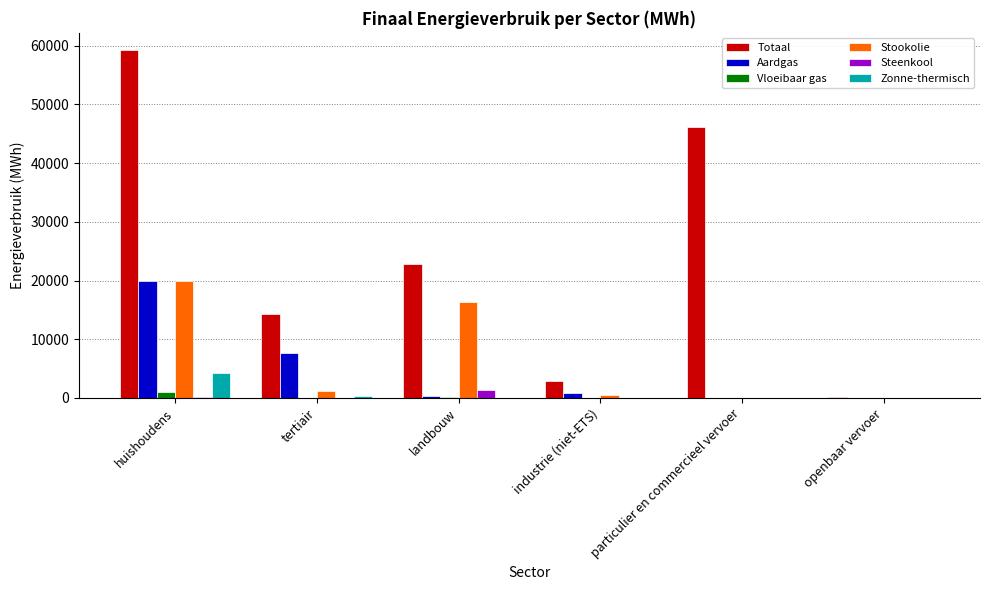

Between tertiair and landbouw, which series saw the biggest shift?

Stookolie